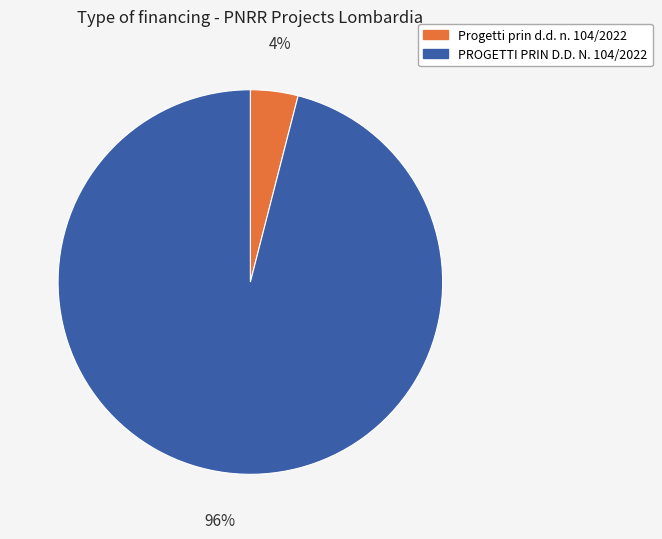

To the nearest percent, what portion does PROGETTI PRIN D.D. N. 104/2022 represent?

96%